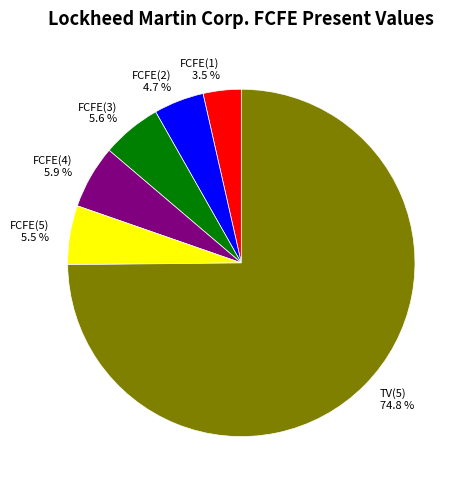

The FCFE(1) slice represents 11% of the pie. True or false?

False